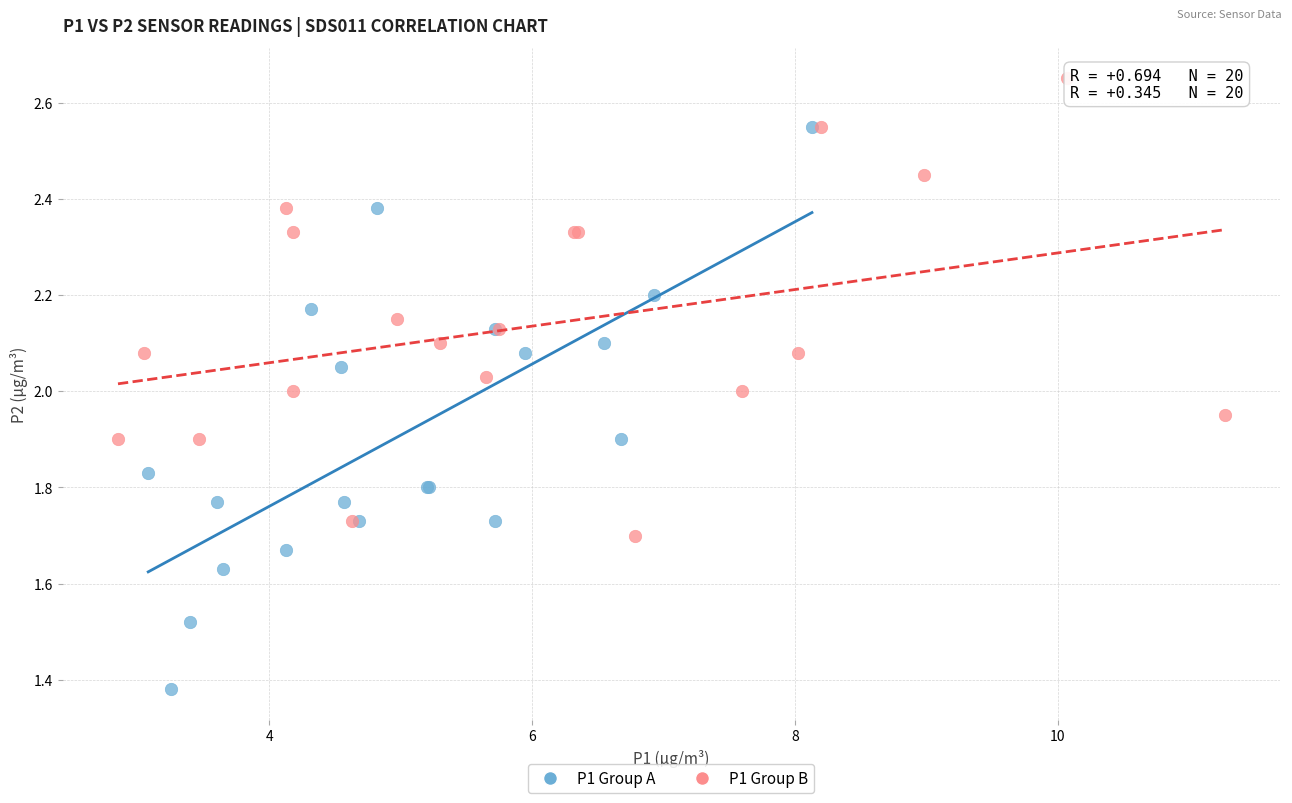

Which series reaches the minimum Y coordinate?

P1 Group A